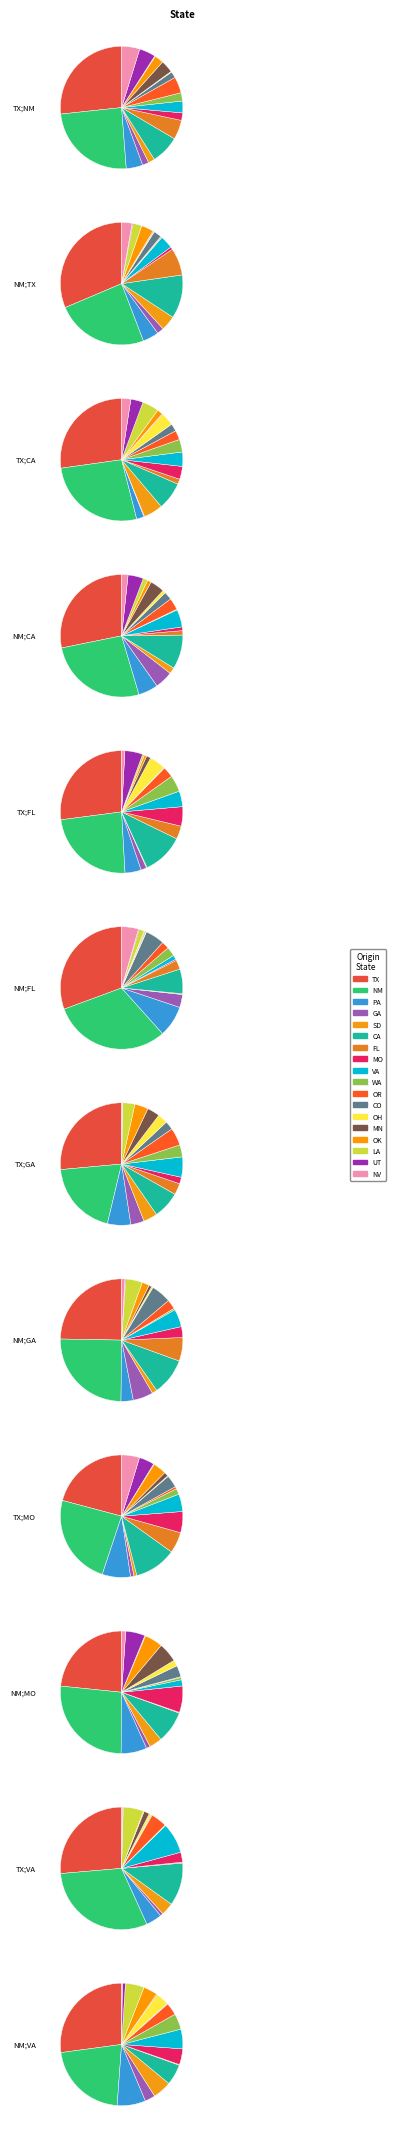

Which slice is the smallest?

SD